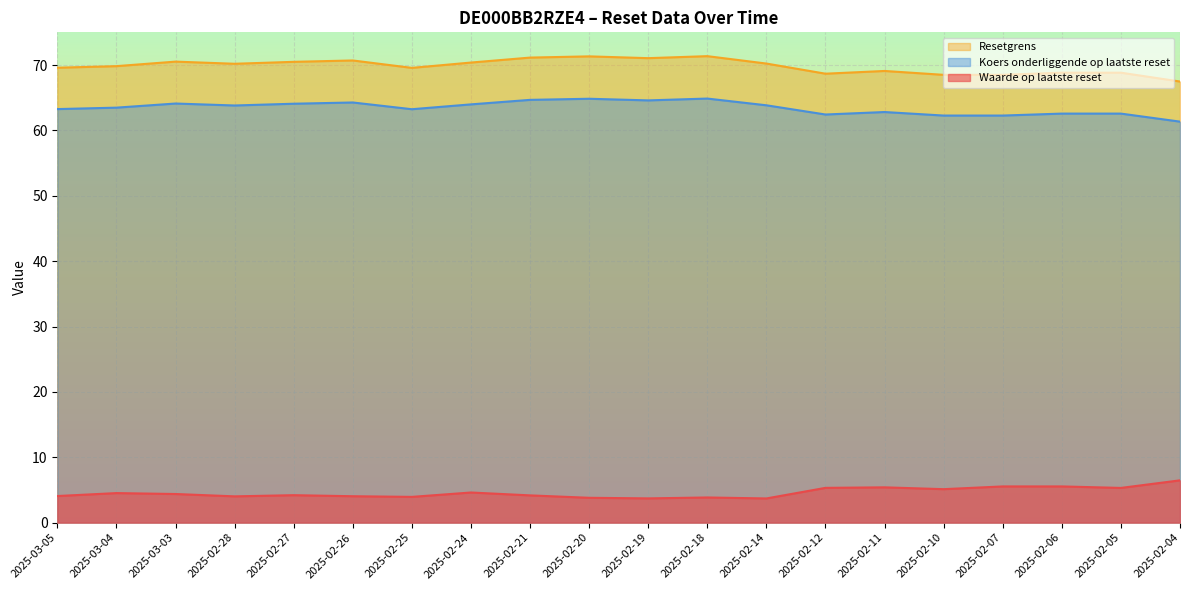

True or false: Waarde op laatste reset has a value of 5.3 at 2025-02-12.

True